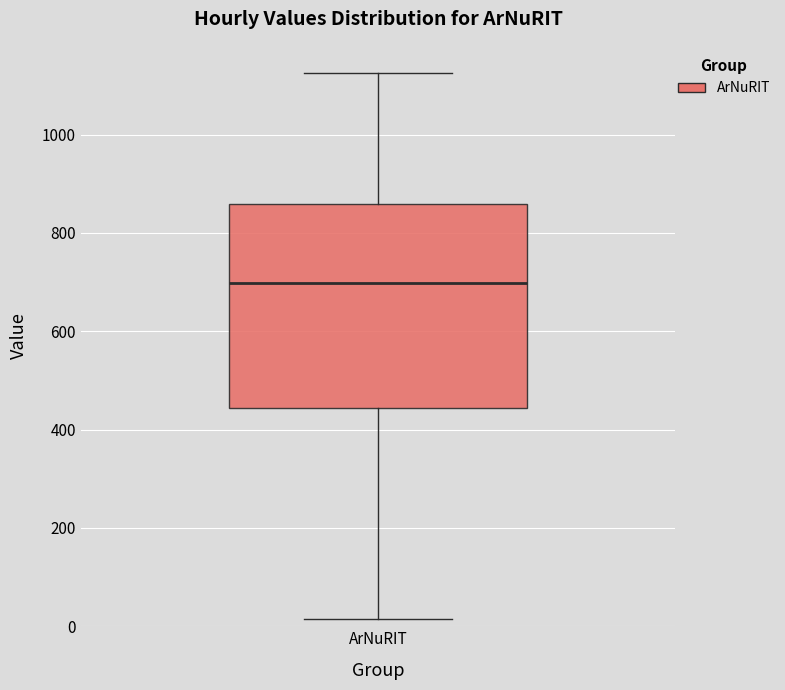

Read this box plot against the y-axis: the position of the median line, the range covered by the box, and the ends of both whiskers. The values are not printed on the chart, so give them approximately, as read against the axis.

median 700, box 440 to 860, whiskers 20 to 1120